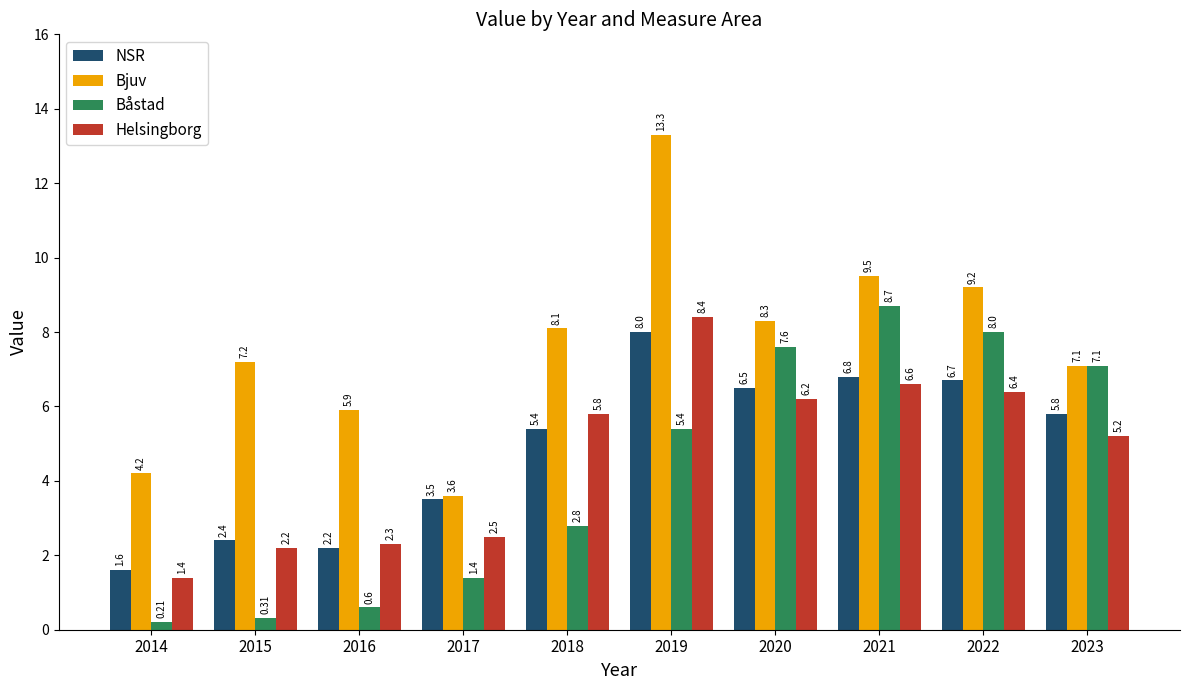

At 2019, list the series in order from largest to smallest.

Bjuv, Helsingborg, NSR, Båstad